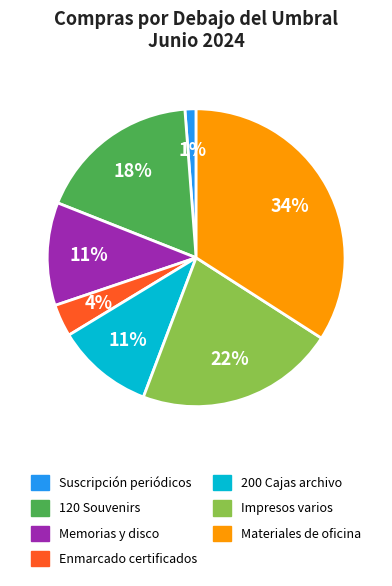

Count the number of slices in the pie.

7